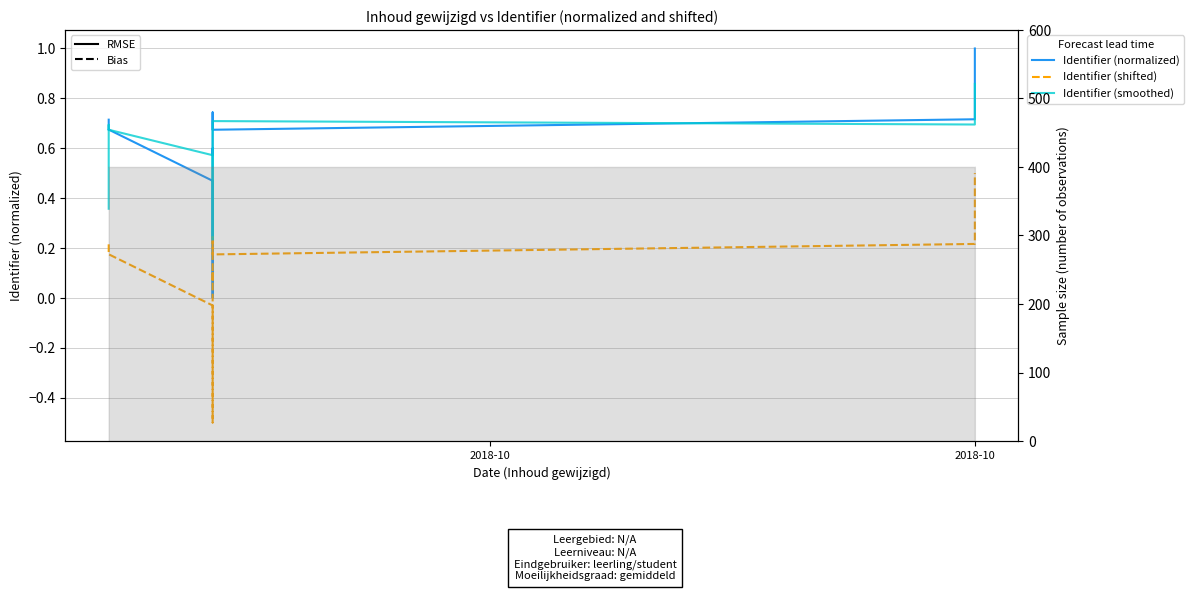

At how many categories does at least one series exceed 0?

11